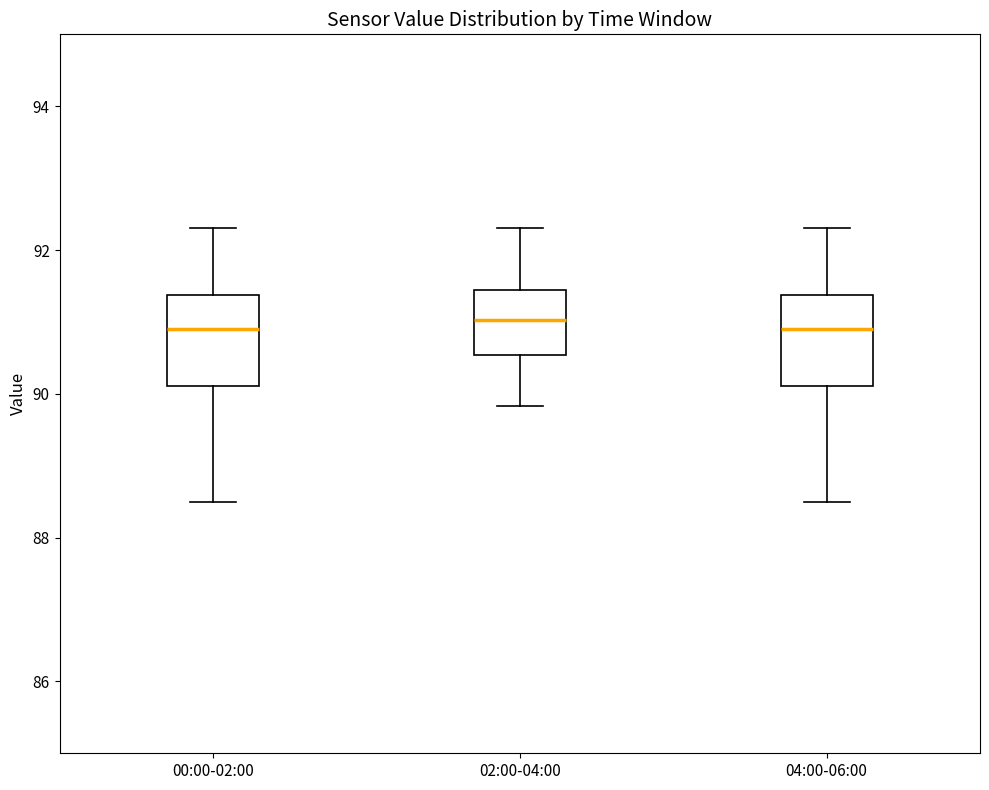

Reading left to right, read every box against the y-axis: the position of its median line, the range the box covers, and the ends of its whiskers. The values are not printed on the chart, so give them approximately, as read against the axis.

00:00-02:00: median 91.0, box 90.2 to 91.4, whiskers 88.6 to 92.4
02:00-04:00: median 91.0, box 90.6 to 91.4, whiskers 89.8 to 92.4
04:00-06:00: median 91.0, box 90.2 to 91.4, whiskers 88.6 to 92.4